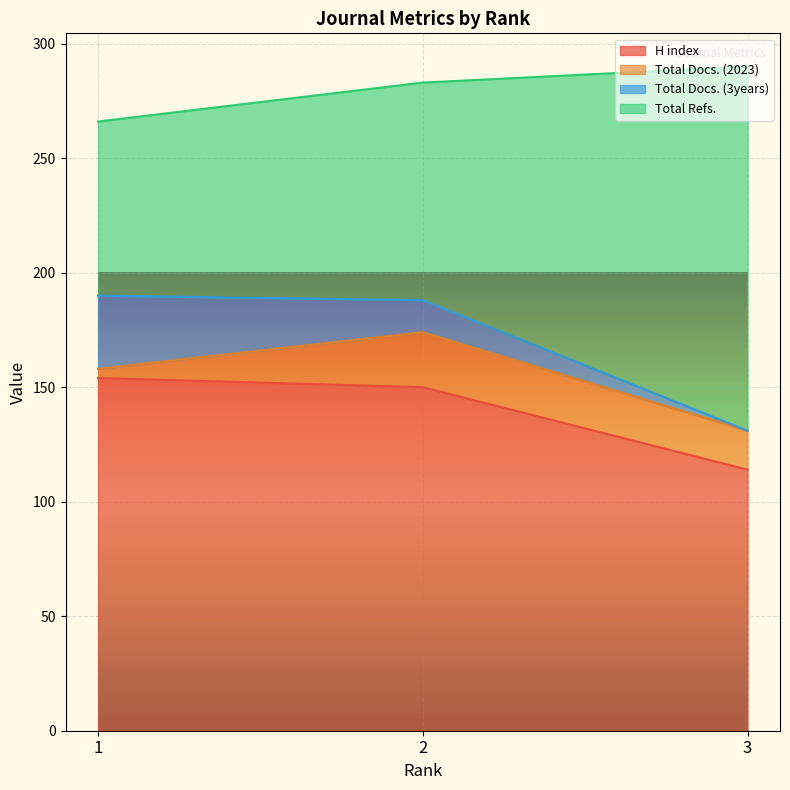

At which category does the chart reach its peak across all series?

3